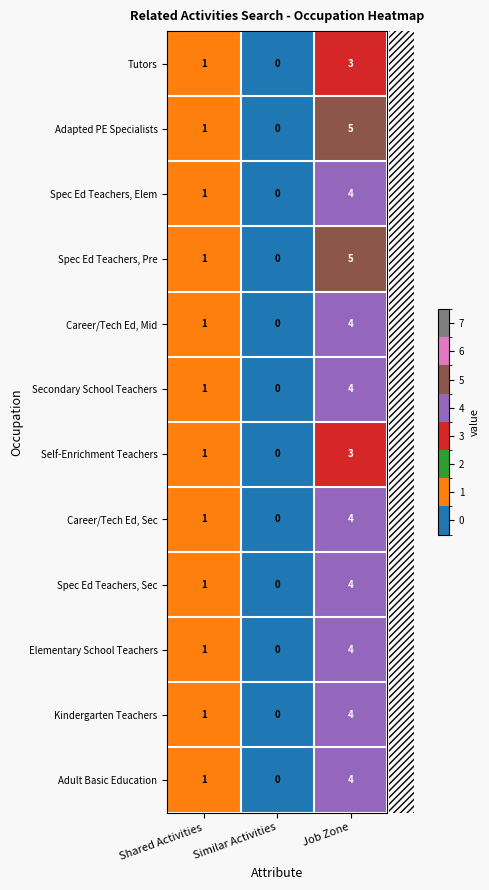

List the labels in order of Career/Tech Ed, Sec value, smallest first.

Similar Activities, Shared Activities, Job Zone